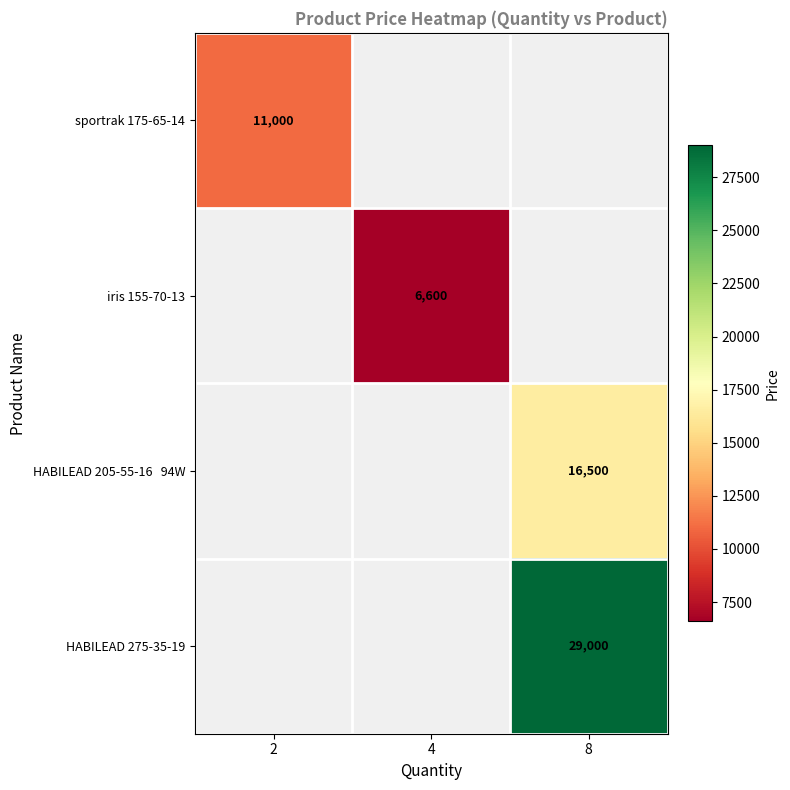

The value of iris 155-70-13 at 4 is 6600. True or false?

True